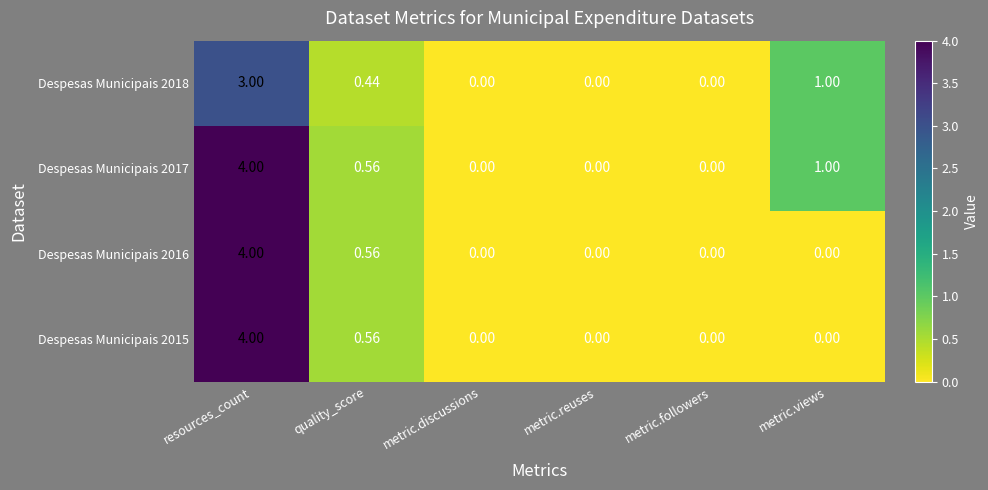

At which label is Despesas Municipais 2016 closest to 2?

quality_score